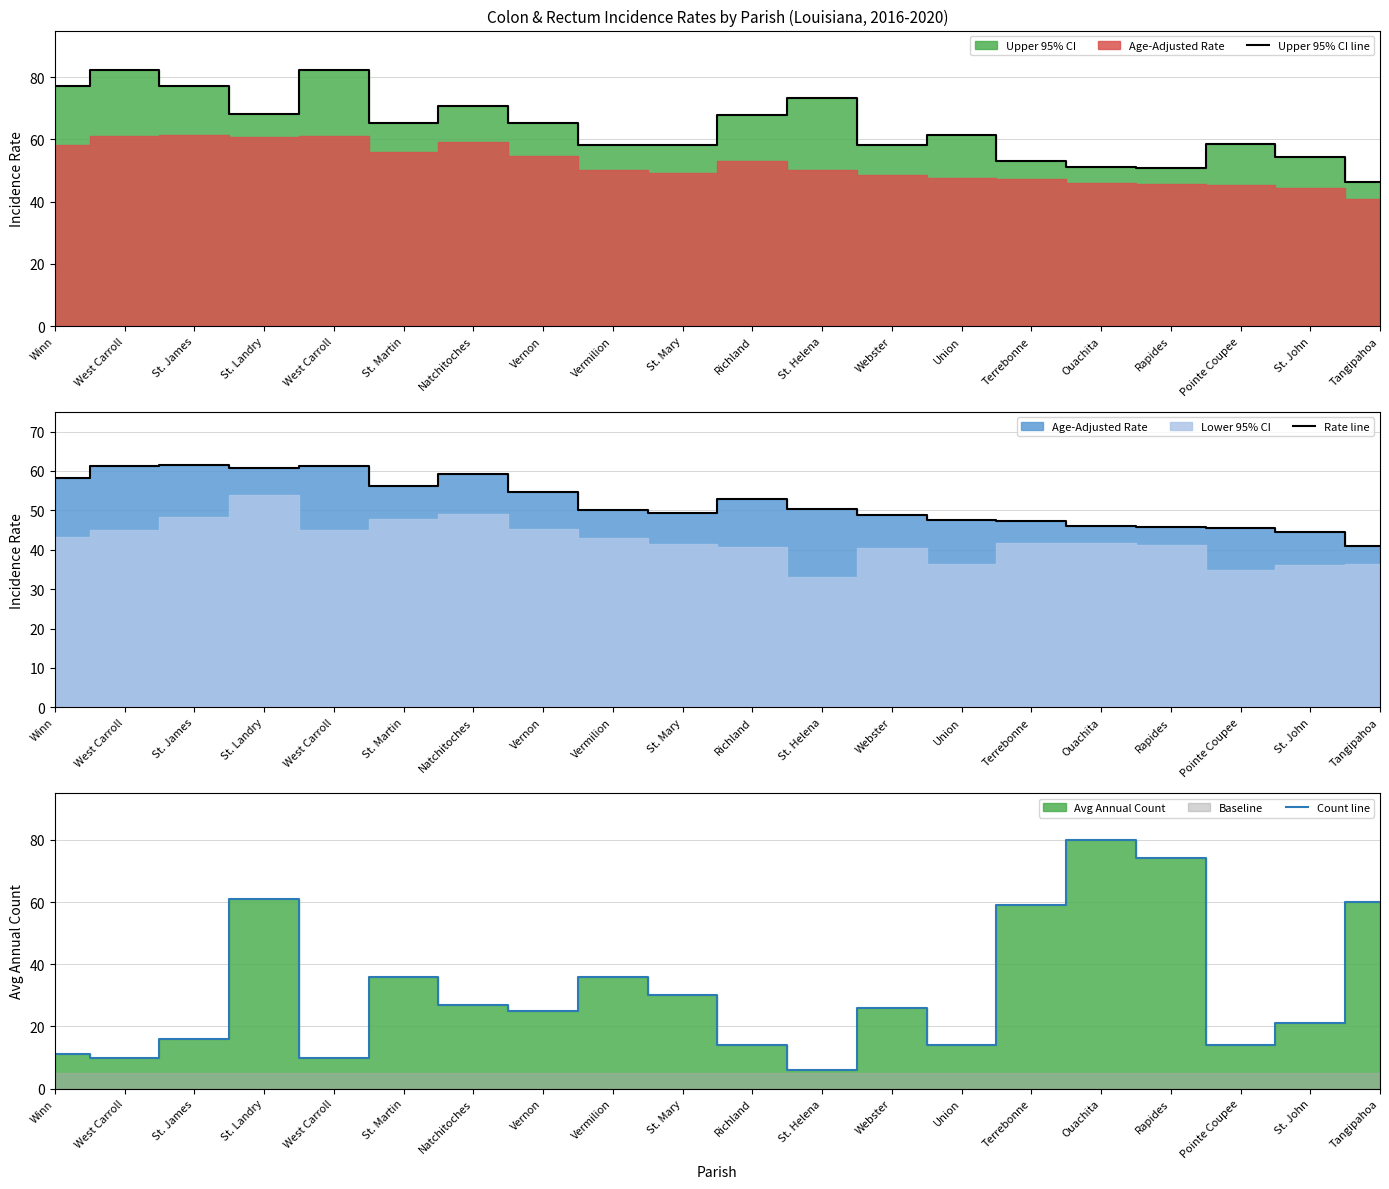

How many data points in Rate line are above 50?

11